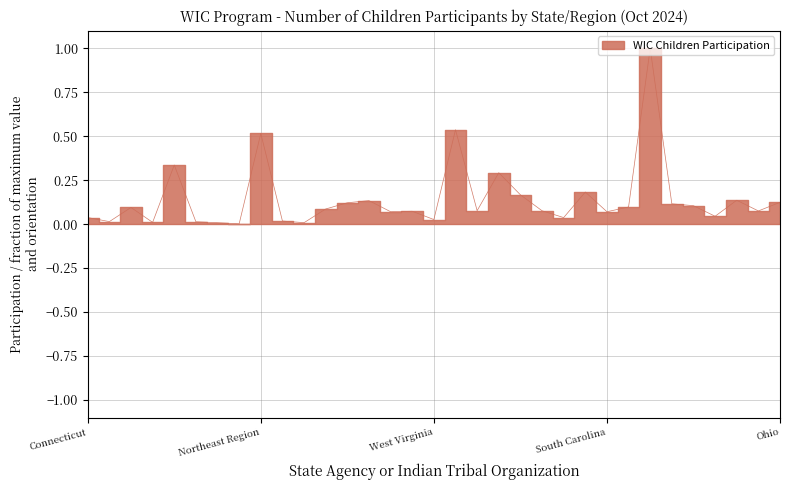

How many points are higher than both their immediate neighbors (excluding endpoints)?

10